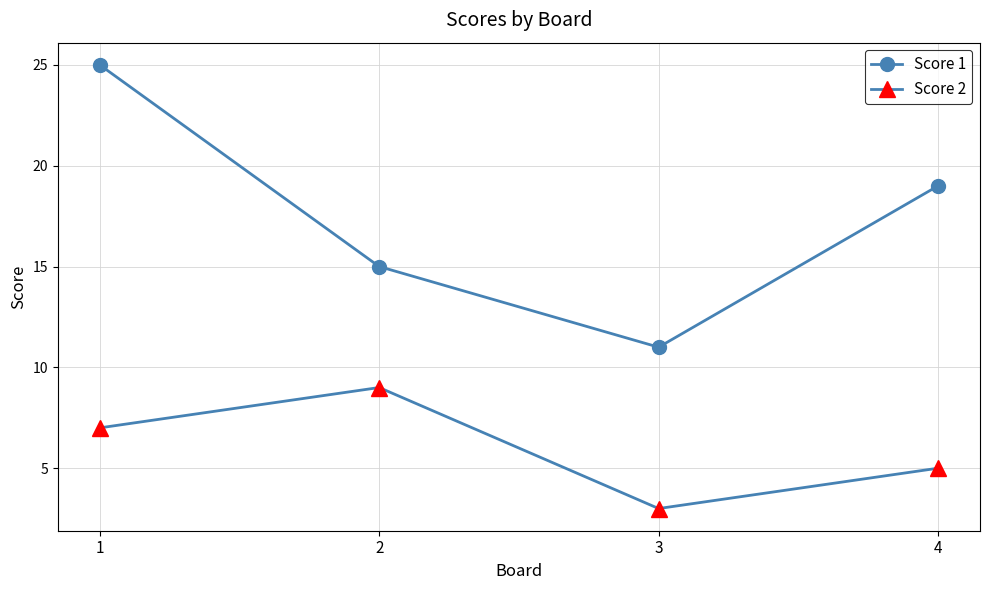

True or false: Score 1 has a value of 32 at 4.

False